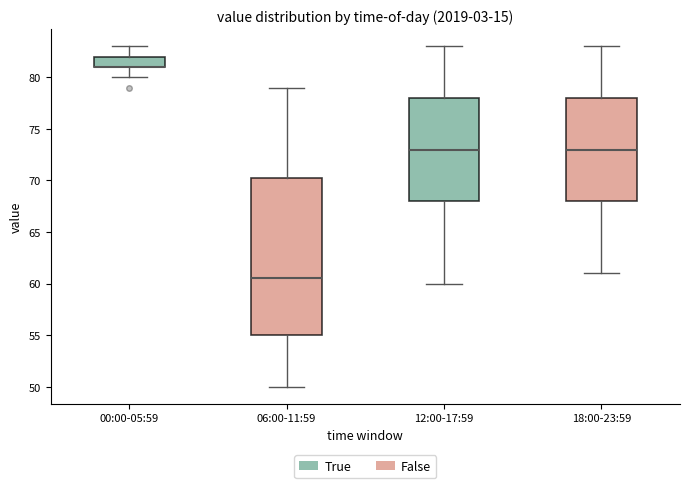

Which box is the tallest, from its lower edge to its upper edge?

06:00-11:59